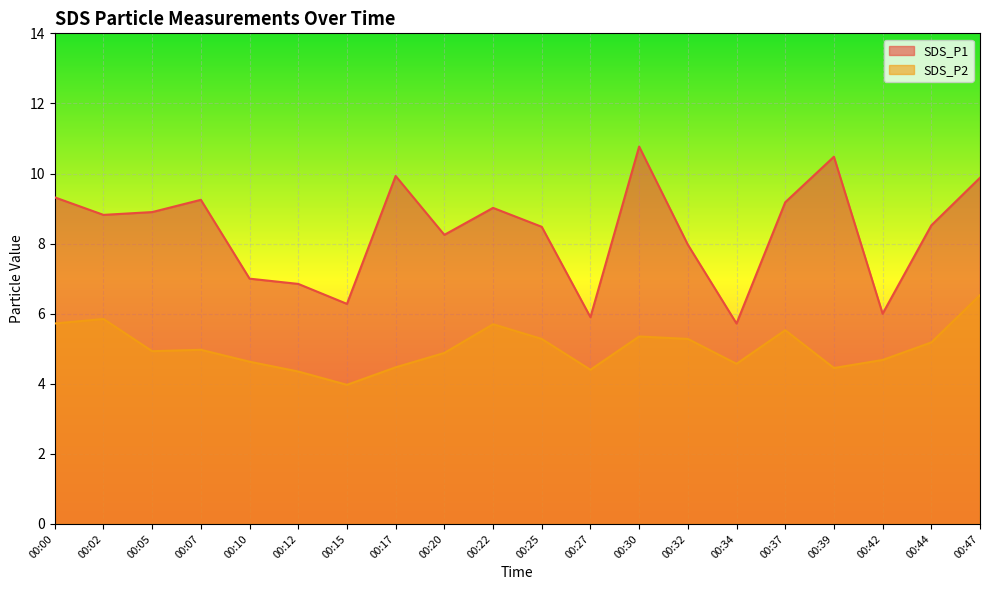

At which category is the sum across all series the highest?

00:47